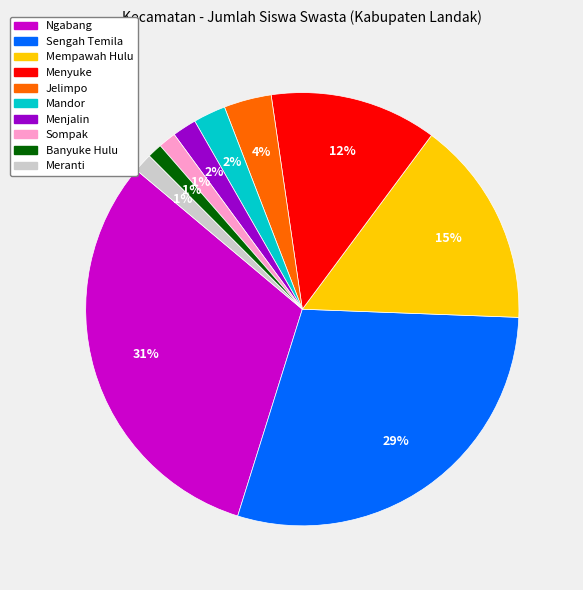

Which category has the biggest portion of the pie?

Ngabang